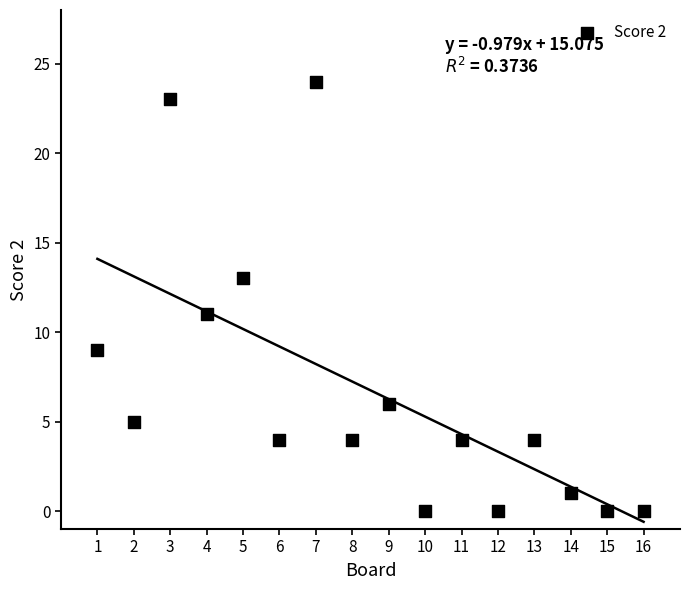

What is the range of Y values (max minus min)?

24